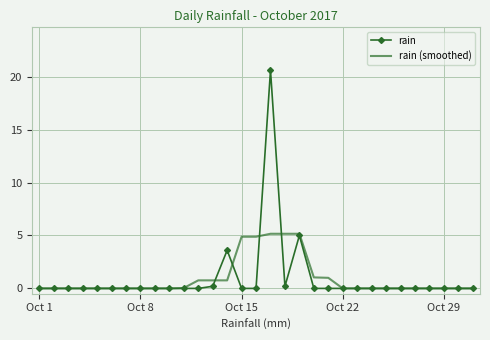

What is the difference between the second highest and second lowest values in the rain series?

5.0